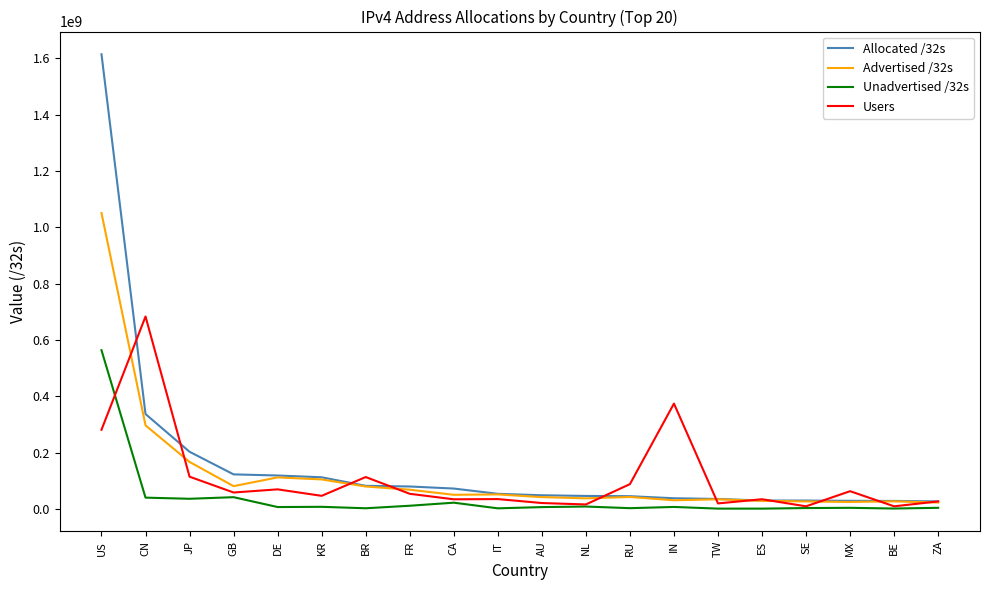

Which category has the highest value across all series?

US